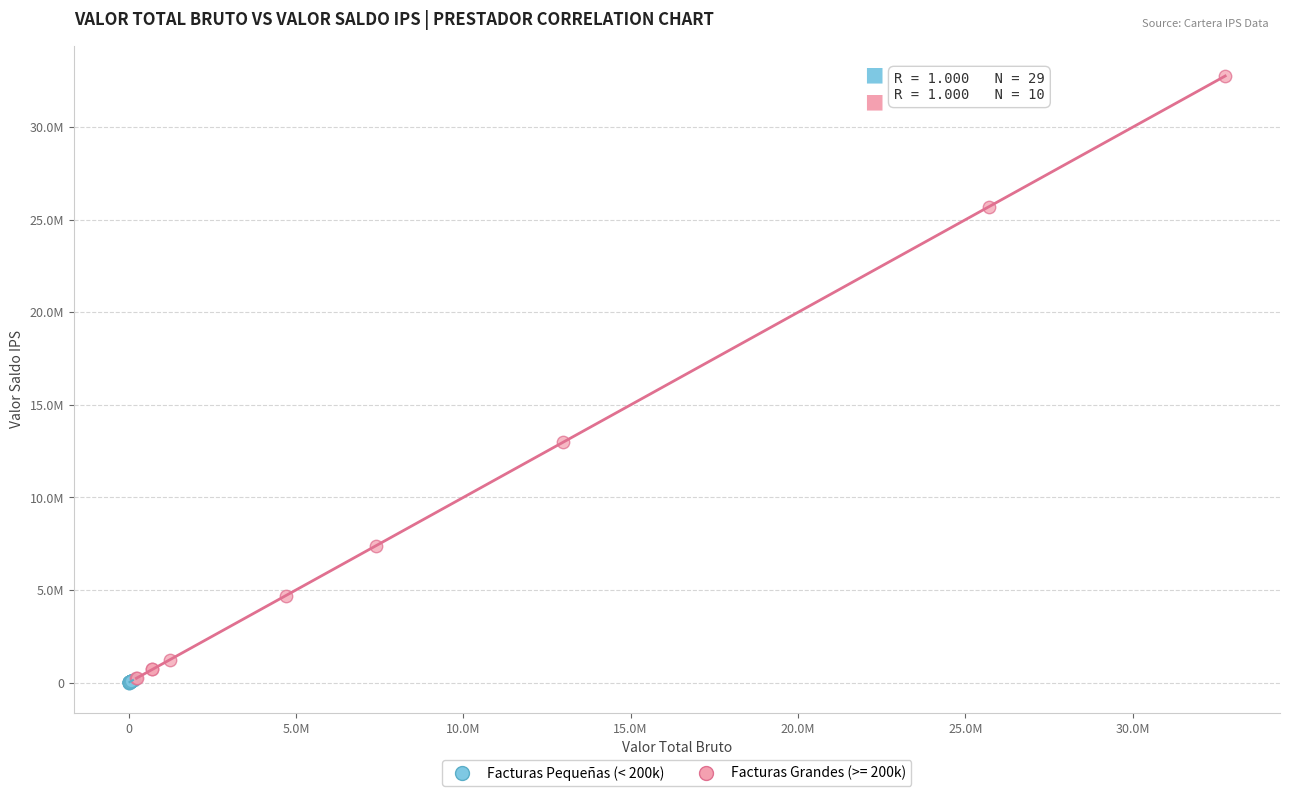

What are all the series names shown in the legend?

Facturas Pequeñas (< 200k), Facturas Grandes (>= 200k)